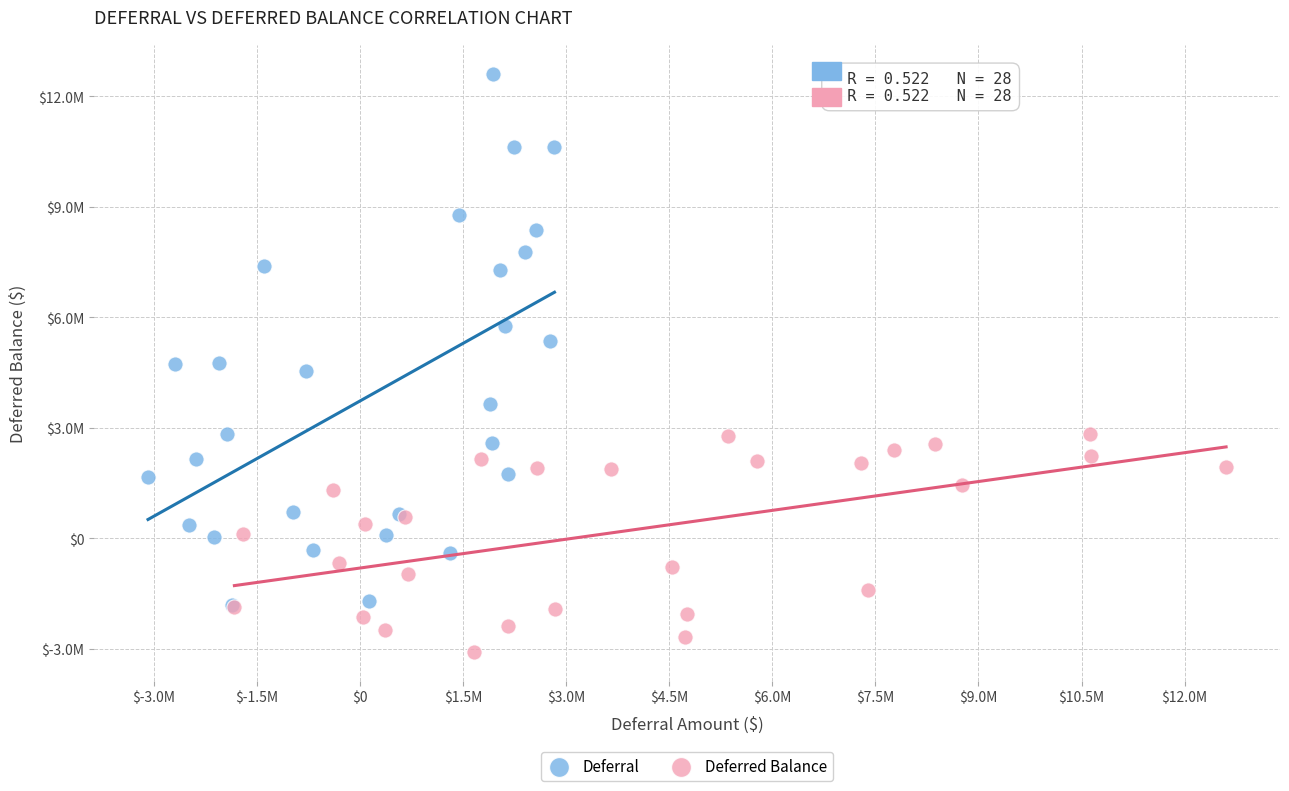

What are all the series names shown in the legend?

Deferral, Deferred Balance